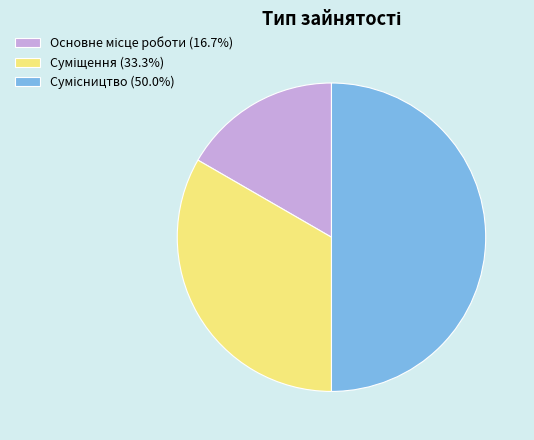

How many slices are in this pie chart?

3